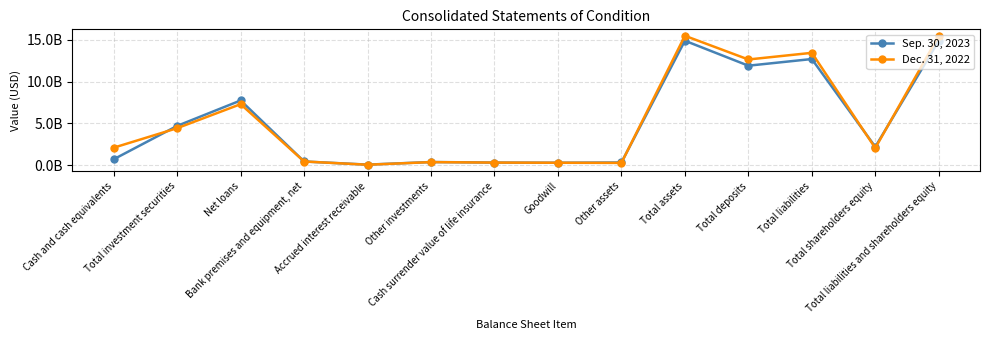

Rank the series by their average value, from highest to lowest.

Dec. 31, 2022, Sep. 30, 2023